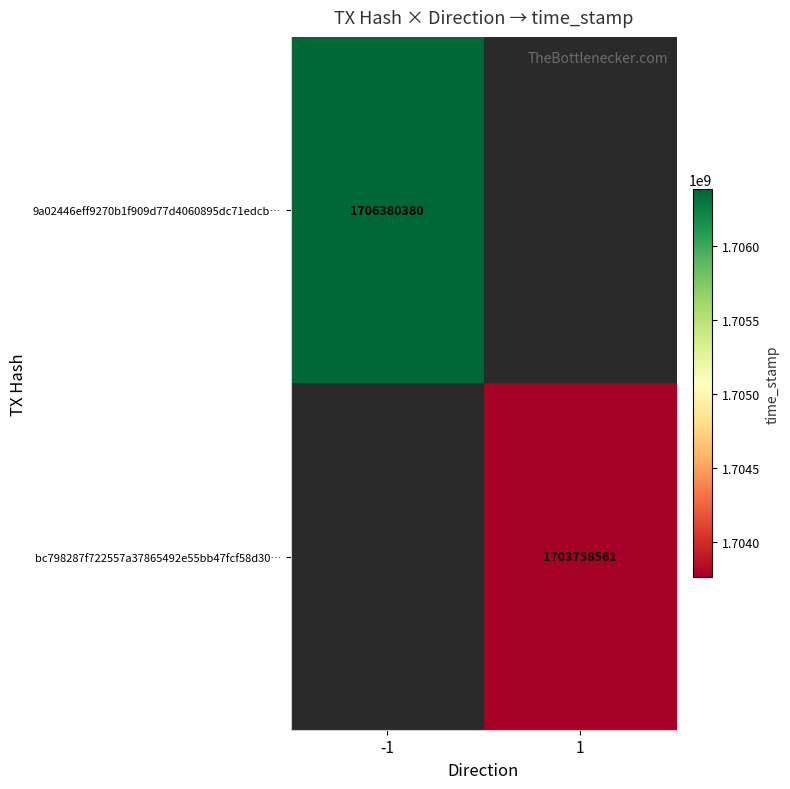

True or false: bc798287f722557a37865492e55bb47fcf58d30… has a value of 1703758561 at 1.

True